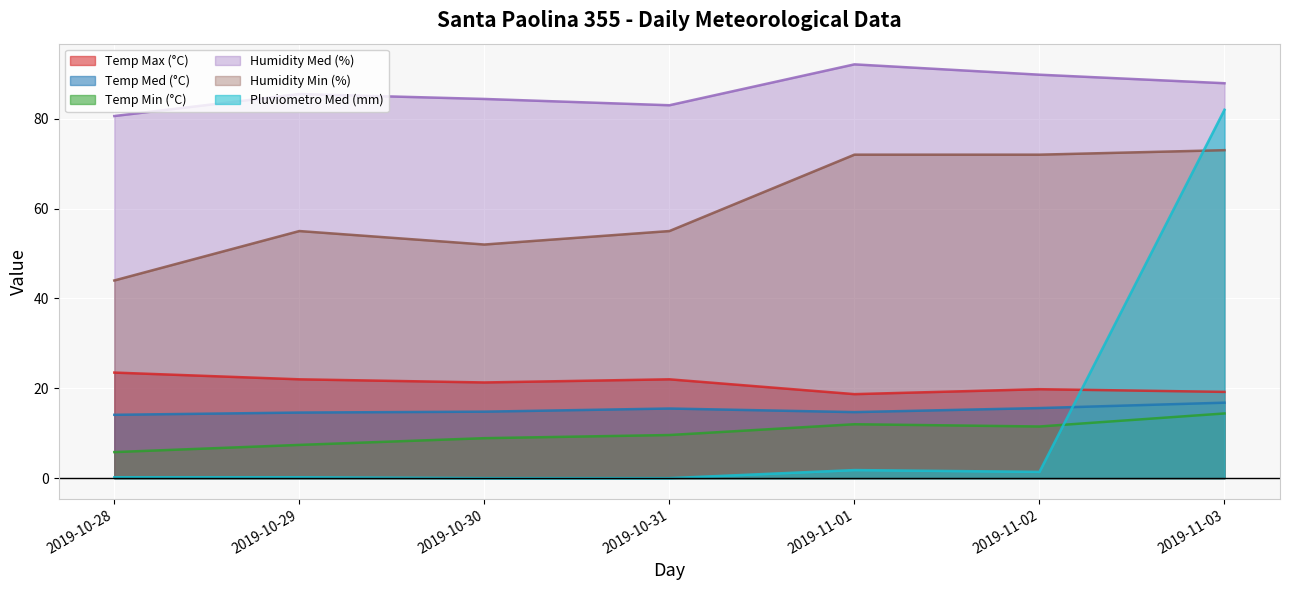

What is the spread (max minus min) of values at 2019-11-01?

90.3